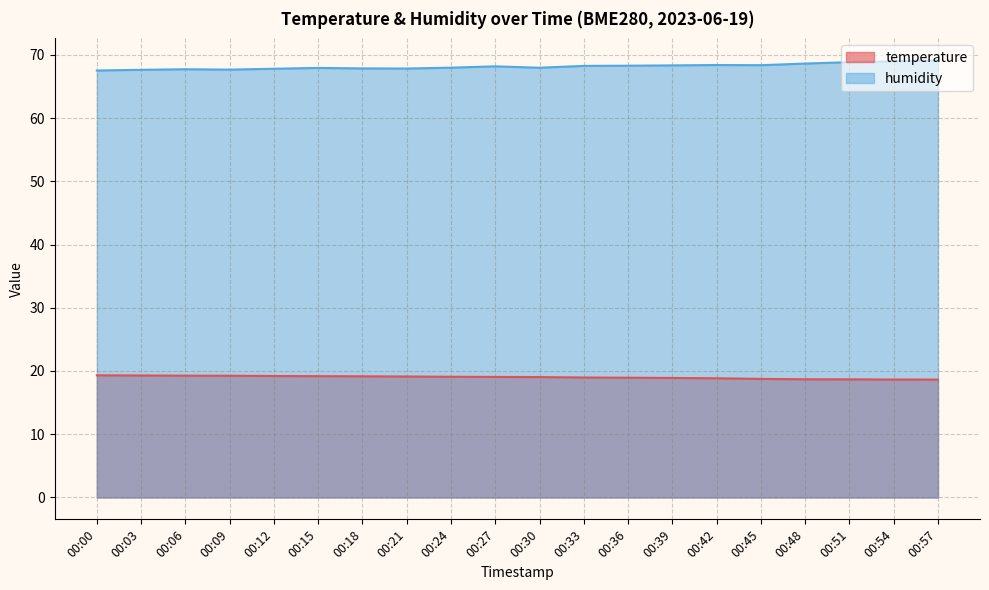

Reading left to right, what are all the values shown in this chart?

temperature: 19.3	19.3	19.3	19.2	19.2	19.2	19.2	19.1	19.1	19.1	19.0	19.0	18.9	18.9	18.9	18.8	18.7	18.7	18.6	18.6
humidity: 67.5	67.6	67.7	67.7	67.8	67.9	67.8	67.8	68.0	68.2	68.0	68.2	68.3	68.3	68.4	68.3	68.6	68.8	69.0	69.1